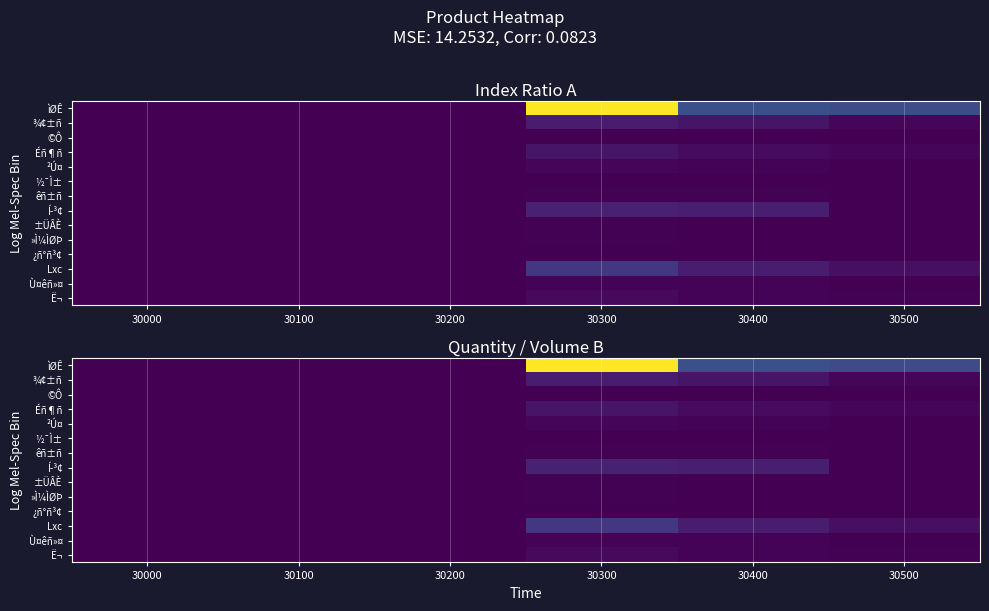

Is the value of Lxc at 30300 greater than the value of Ë¬ at 30000?

Yes